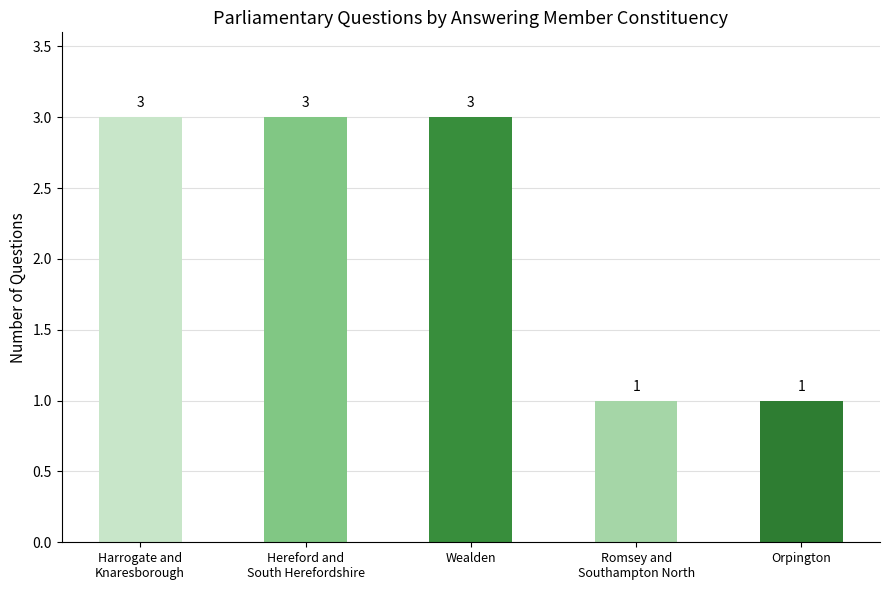

Read the value at Hereford and
South Herefordshire.

3